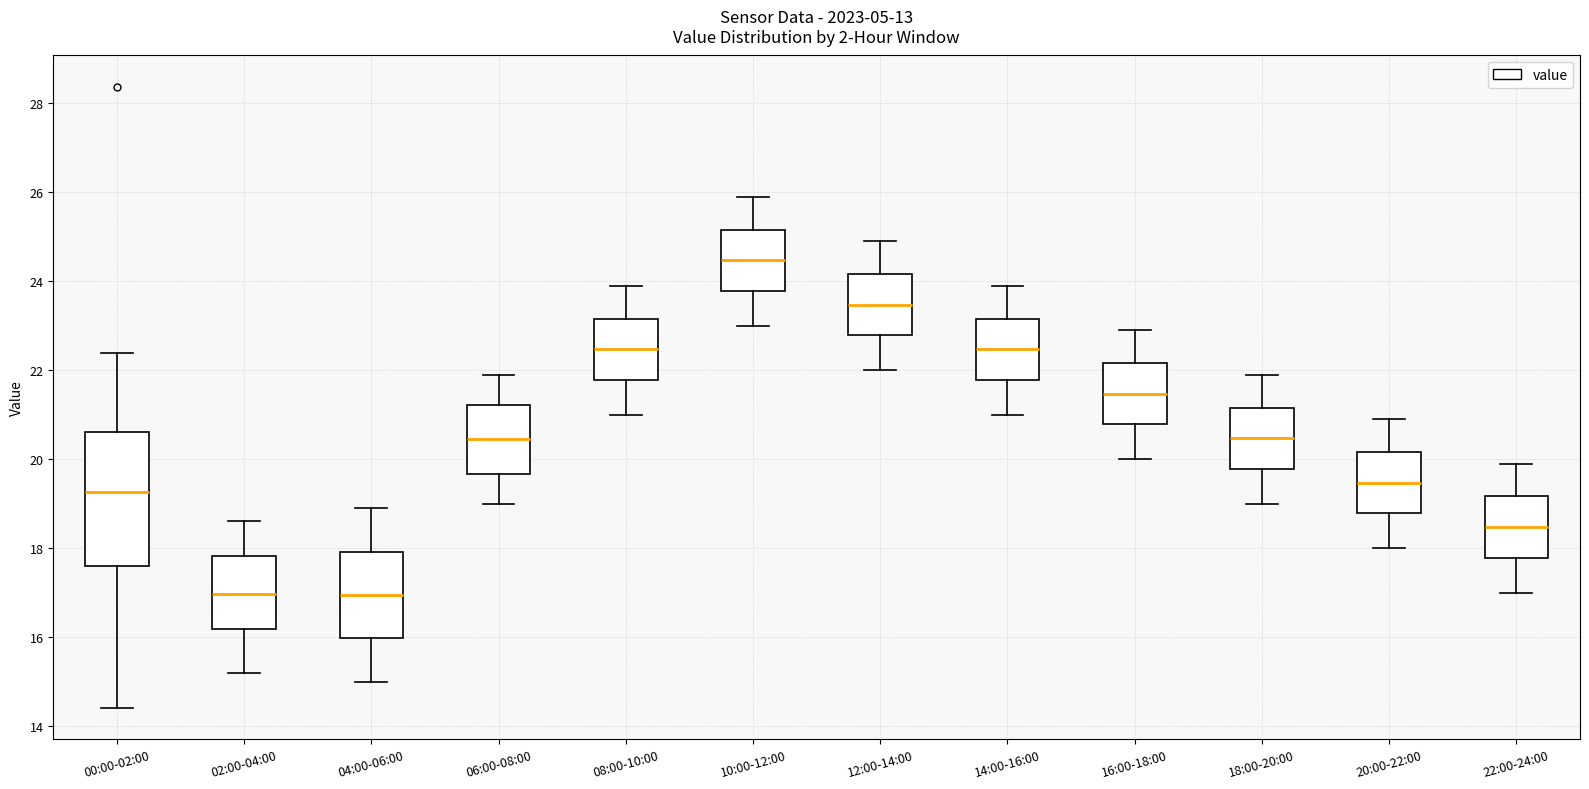

Which box's median line is the highest?

10:00-12:00